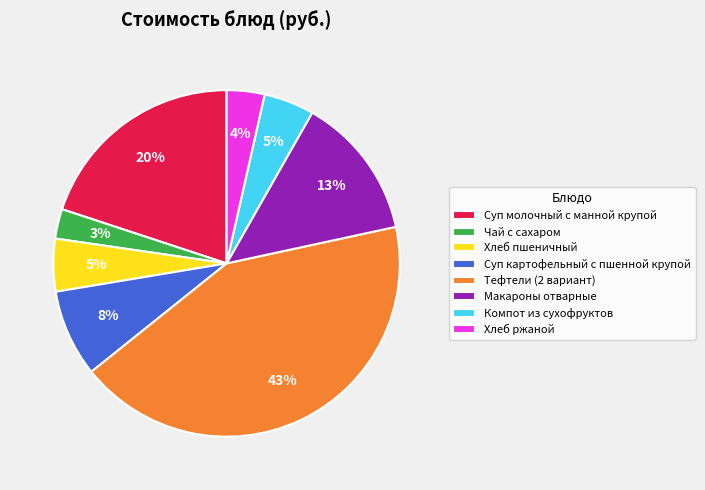

What is the largest slice in the pie chart?

Тефтели (2 вариант)